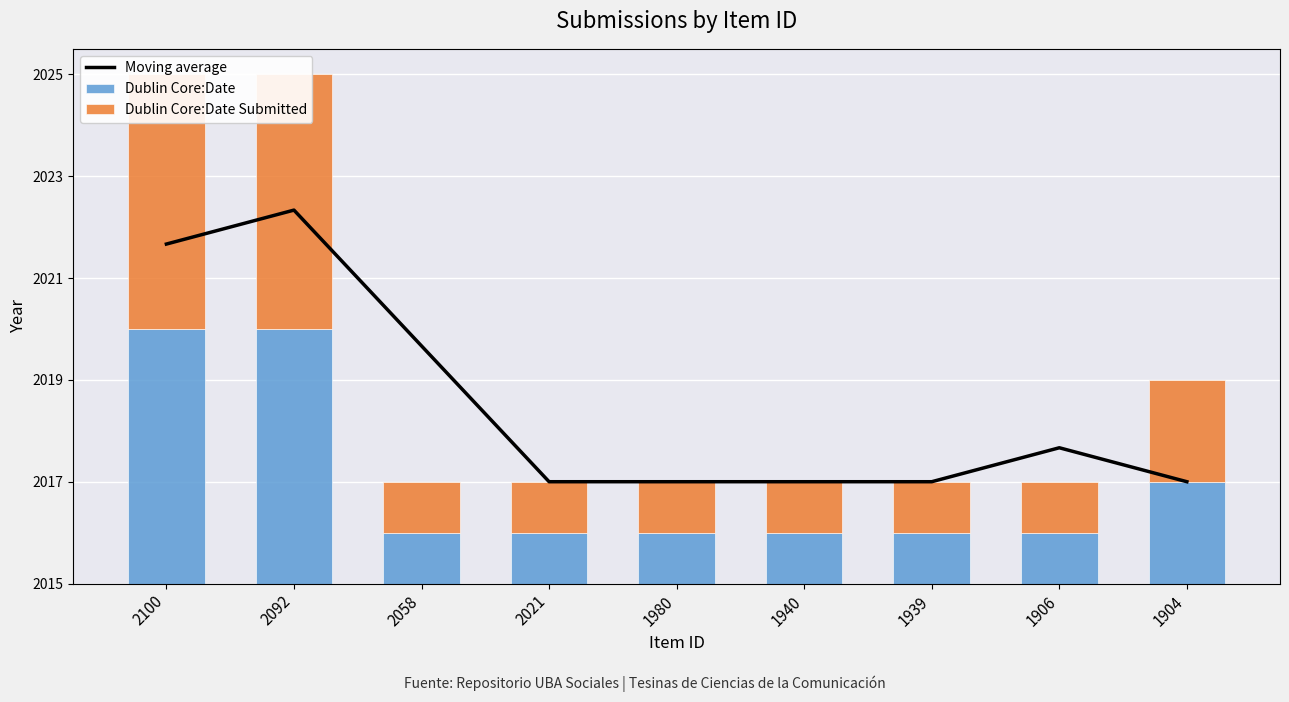

Reading left to right, what are all the values shown in this chart?

Moving average: 6.7	7.3	4.7	2.0	2.0	2.0	2.0	2.7	2.0
Dublin Core:Date: 5.0	5.0	1.0	1.0	1.0	1.0	1.0	1.0	2.0
Dublin Core:Date Submitted: 5.0	5.0	1.0	1.0	1.0	1.0	1.0	1.0	2.0